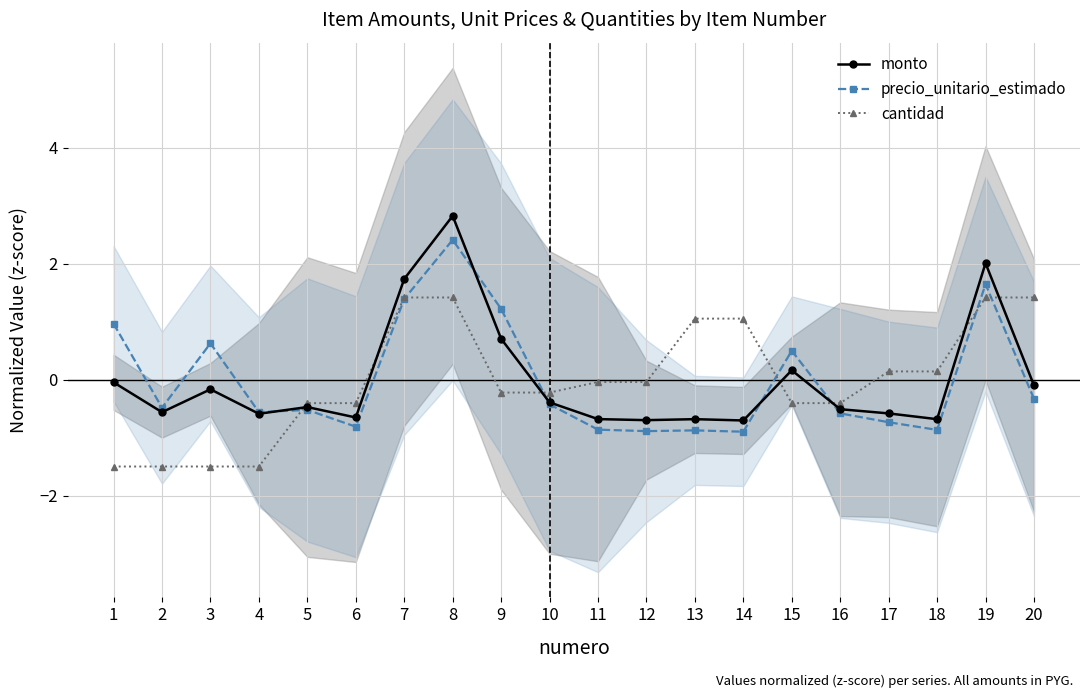

True or false: precio_unitario_estimado and monto cross at least once.

True